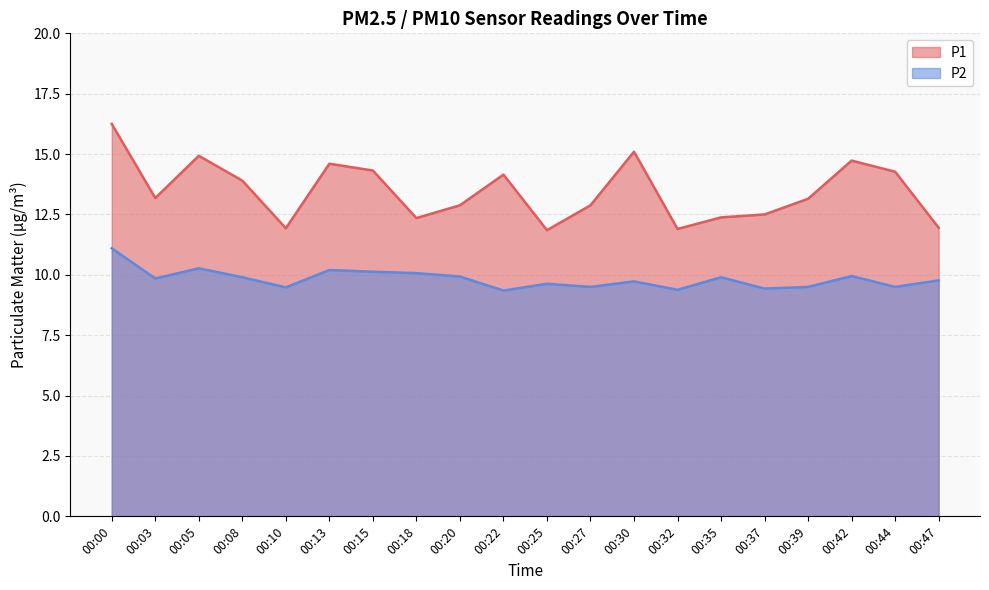

Is it true that P2 equals 9.5 at 00:27?

True